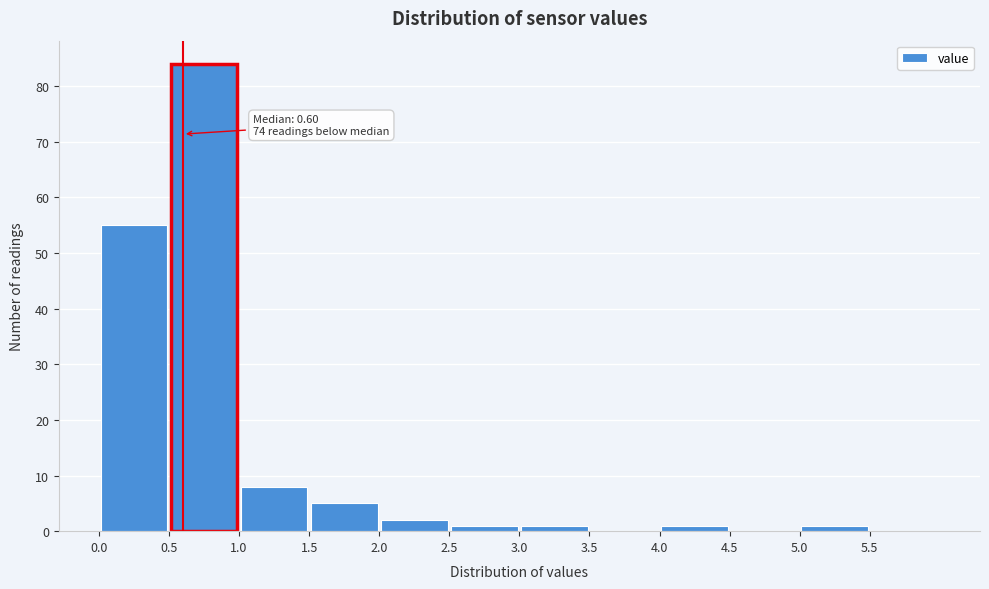

Which range on the x-axis has the tallest bar?

0.5 to 1.0